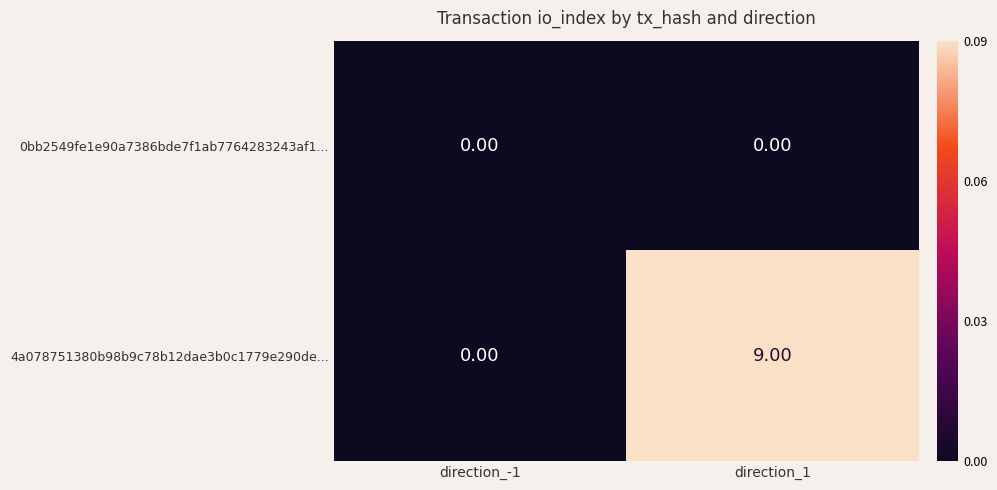

What is the sum of all 4a078751380b98b9c78b12dae3b0c1779e290de... values?

9